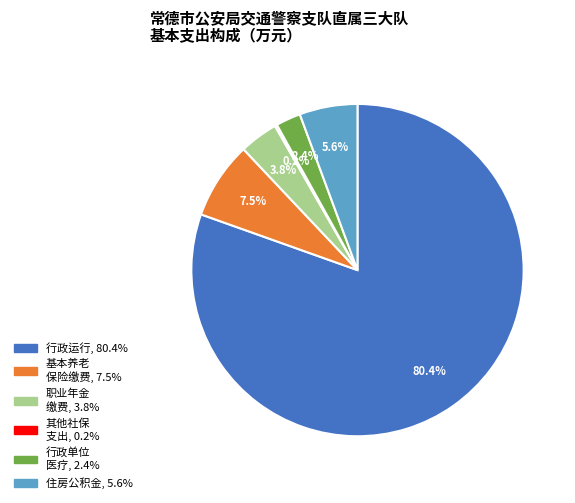

Is there a majority slice in this chart?

Yes